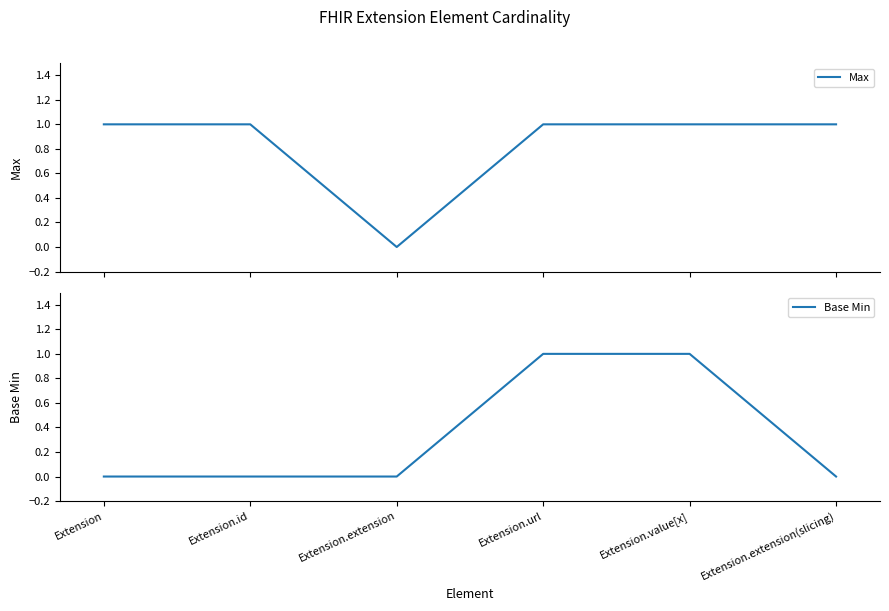

What are all the series names shown in the legend?

Max, Base Min